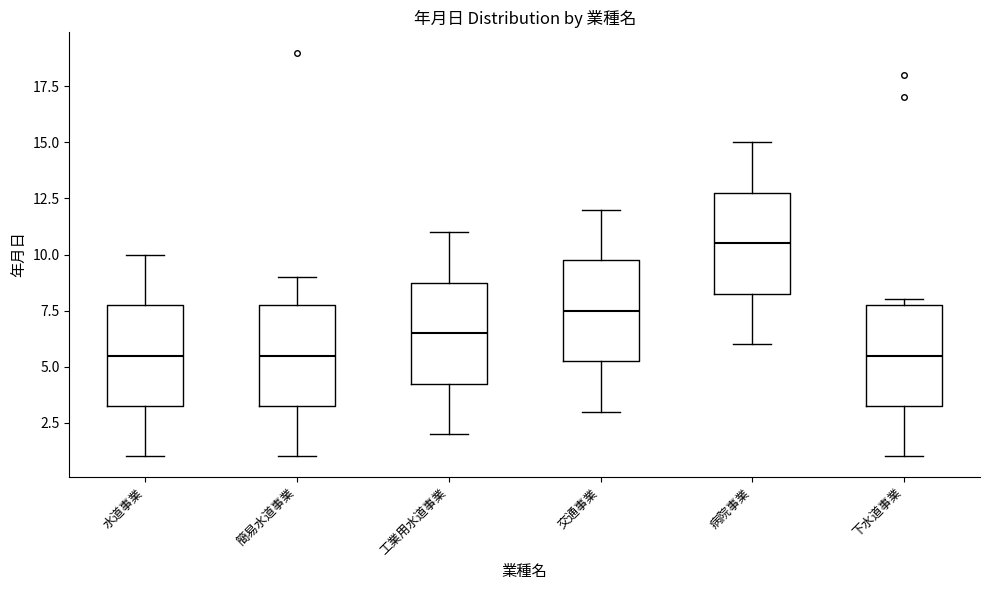

Where does the upper whisker of the box for 交通事業 end on the y-axis? The values are not printed on the chart, so give them approximately, as read against the axis.

12.0